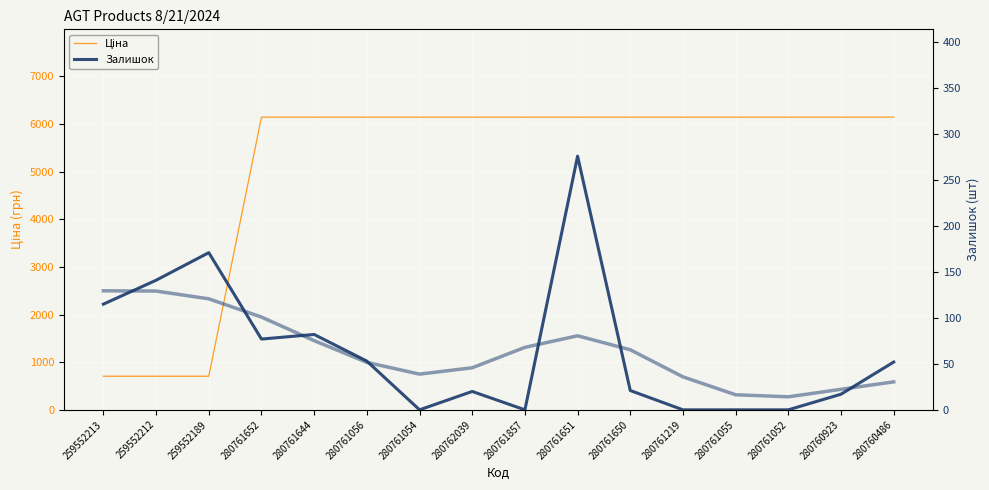

How many lines are shown in the chart?

2